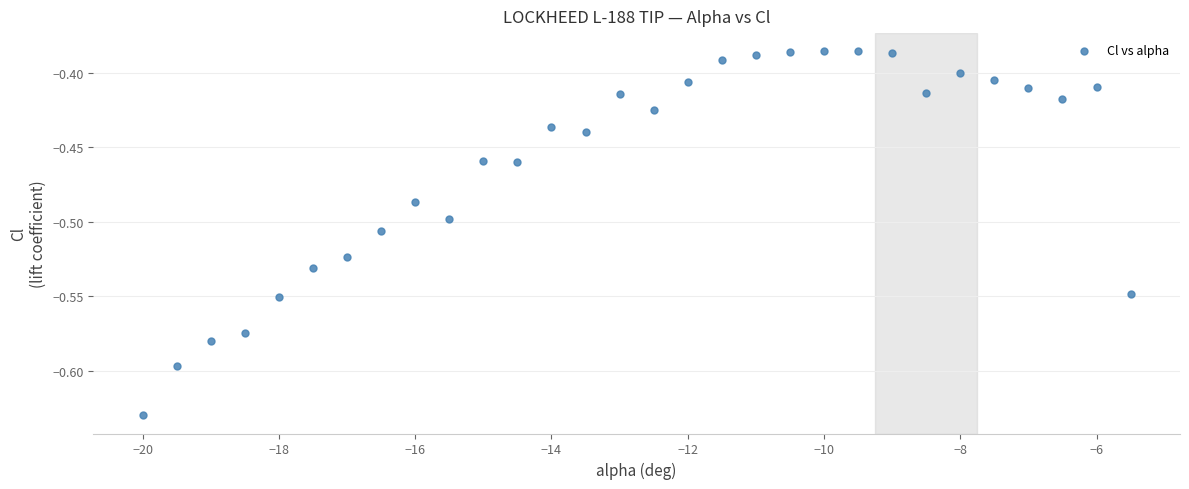

What is the range of X values (max minus min)?

14.5